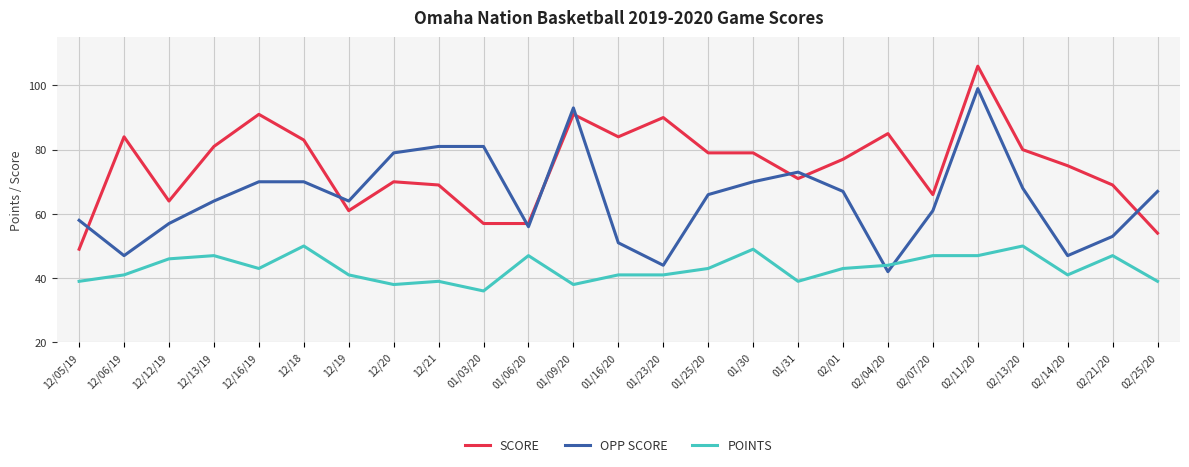

What is the approximate value of OPP SCORE at 02/25/20, to the nearest 5?

65